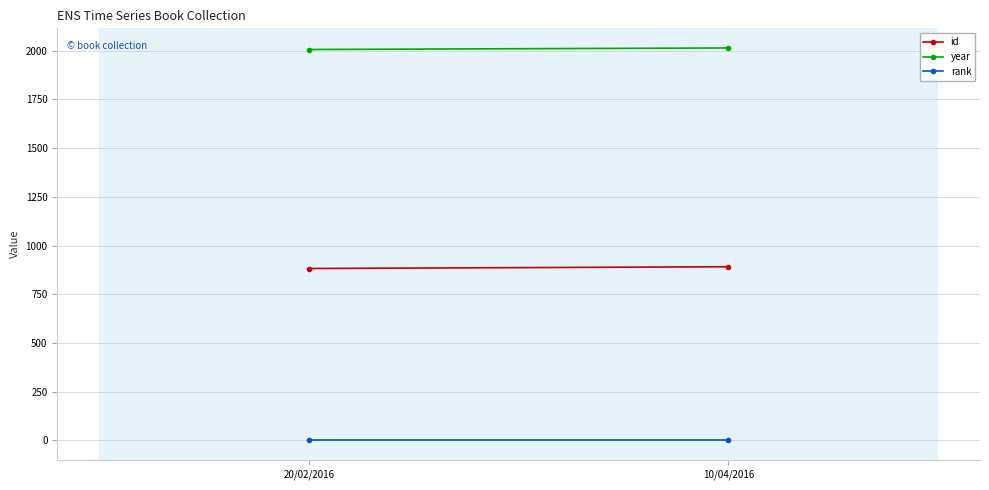

How many data points in year are less than 2014?

1